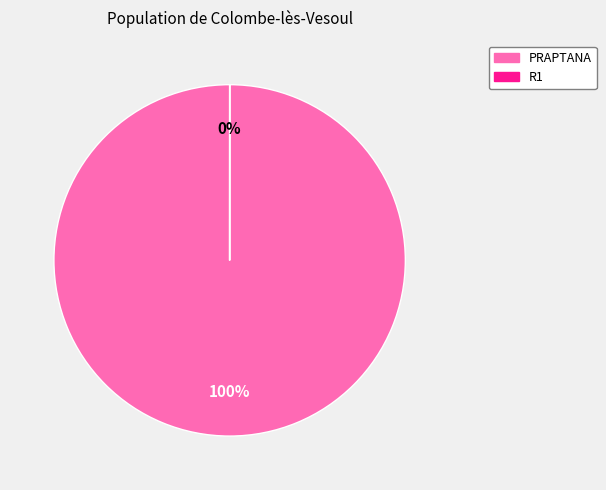

True or false: R1 accounts for 0% of the total.

True